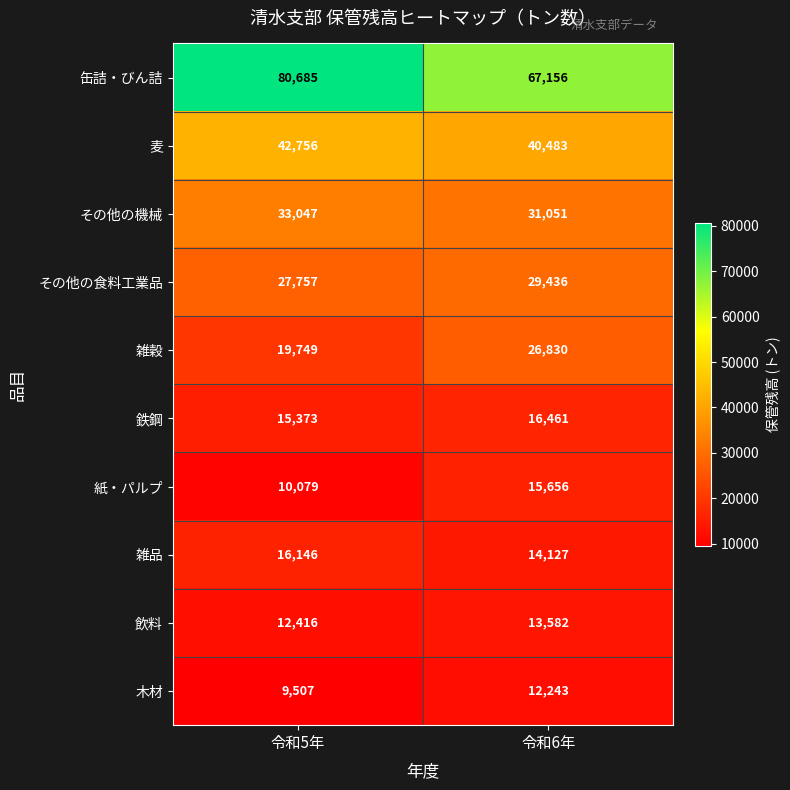

What is the spread (max minus min) of values at 令和6年?

54913